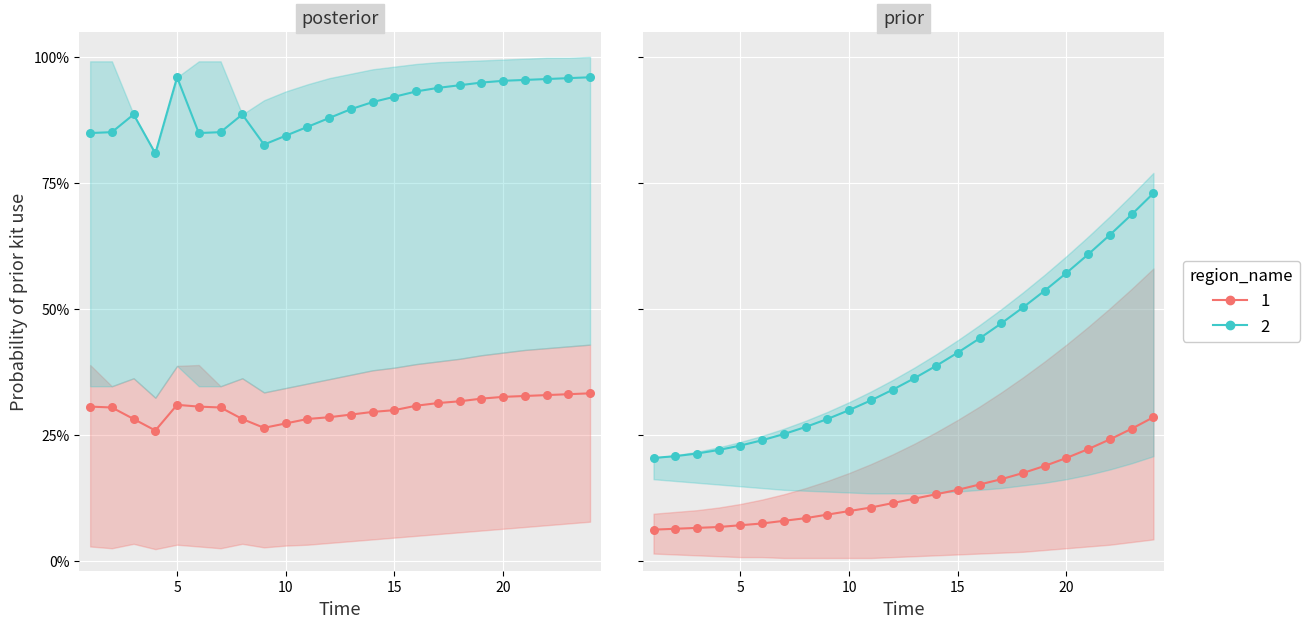

At how many categories does at least one series exceed 0?

24